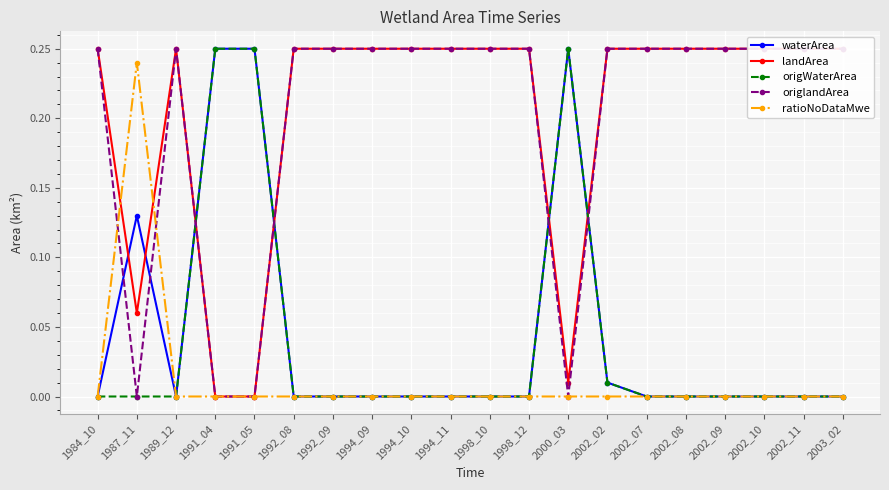

Is it true that origlandArea equals 0.1 at 2002_09?

False